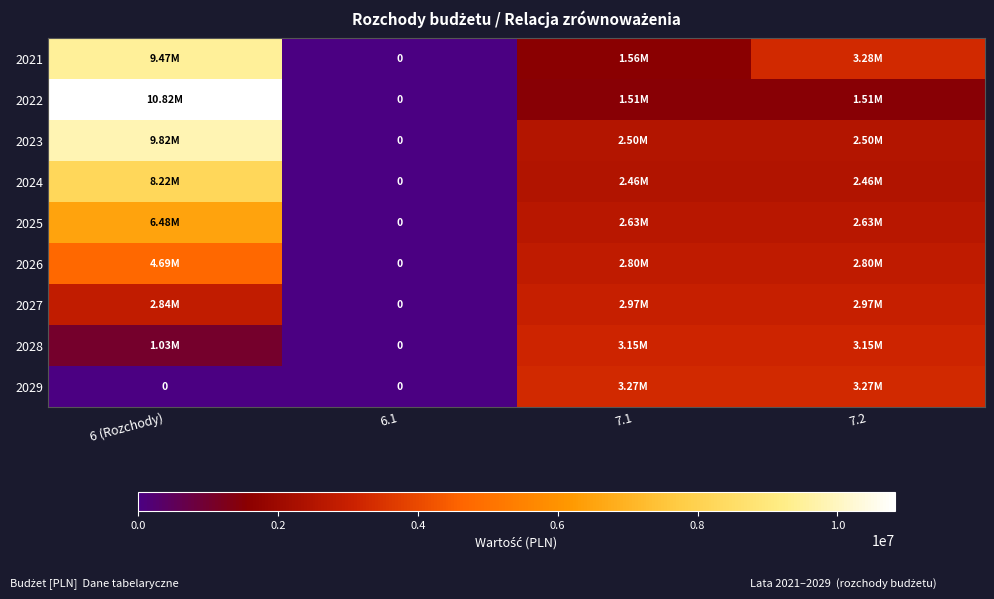

Rank the categories by 2026 value from highest to lowest.

6 (Rozchody), 7.1, 7.2, 6.1